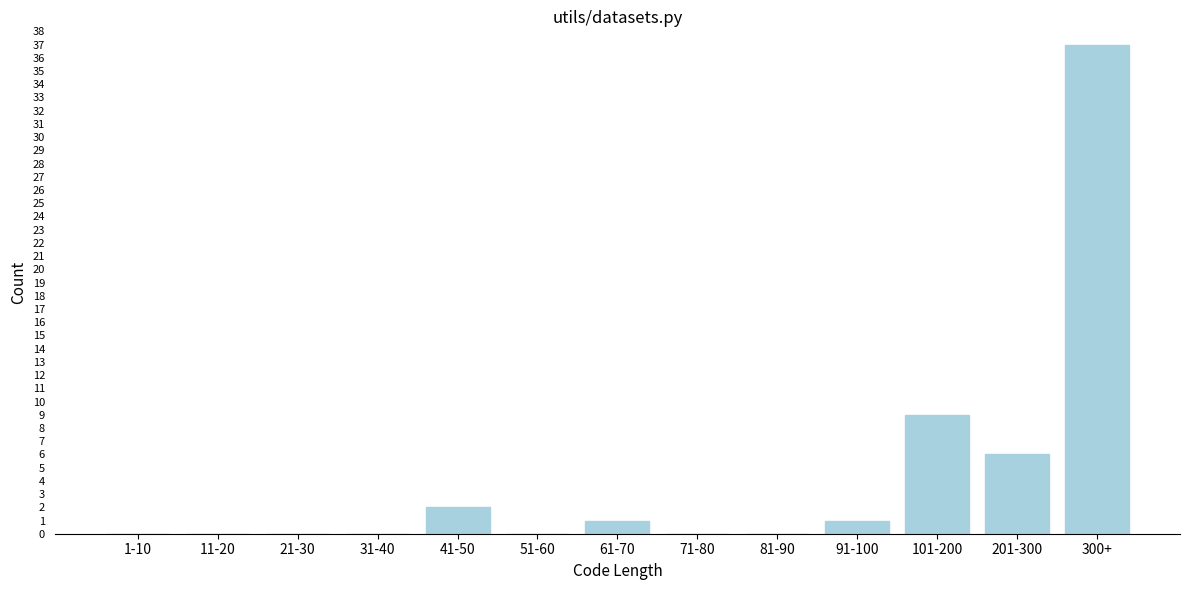

Reading left to right, what are all the values shown in this chart?

1-10=0	11-20=0	21-30=0	31-40=0	41-50=2	51-60=0	61-70=1	71-80=0	81-90=0	91-100=1	101-200=9	201-300=6	300+=37